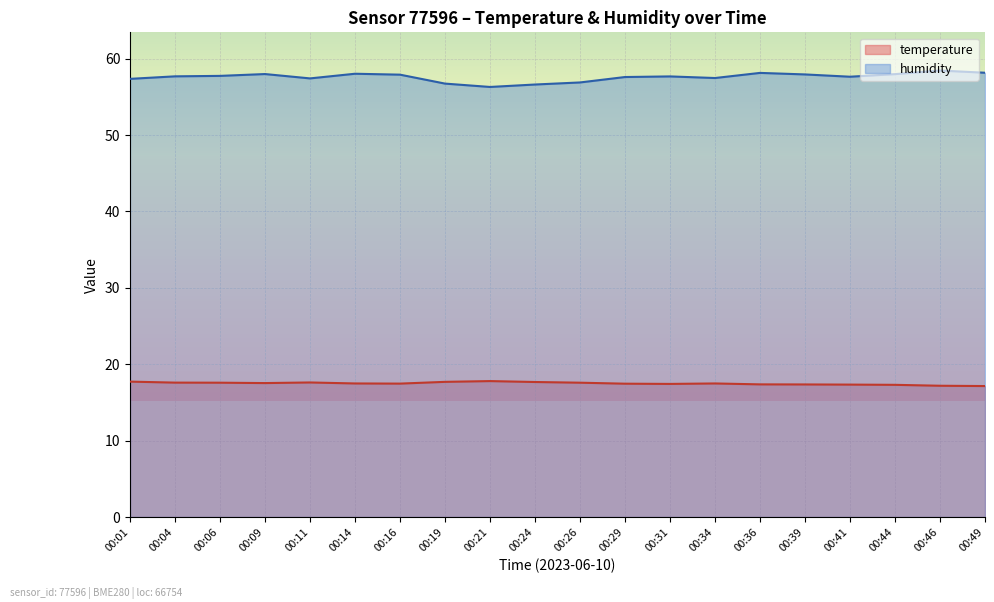

What is the approximate value of temperature at 00:11?

17.6